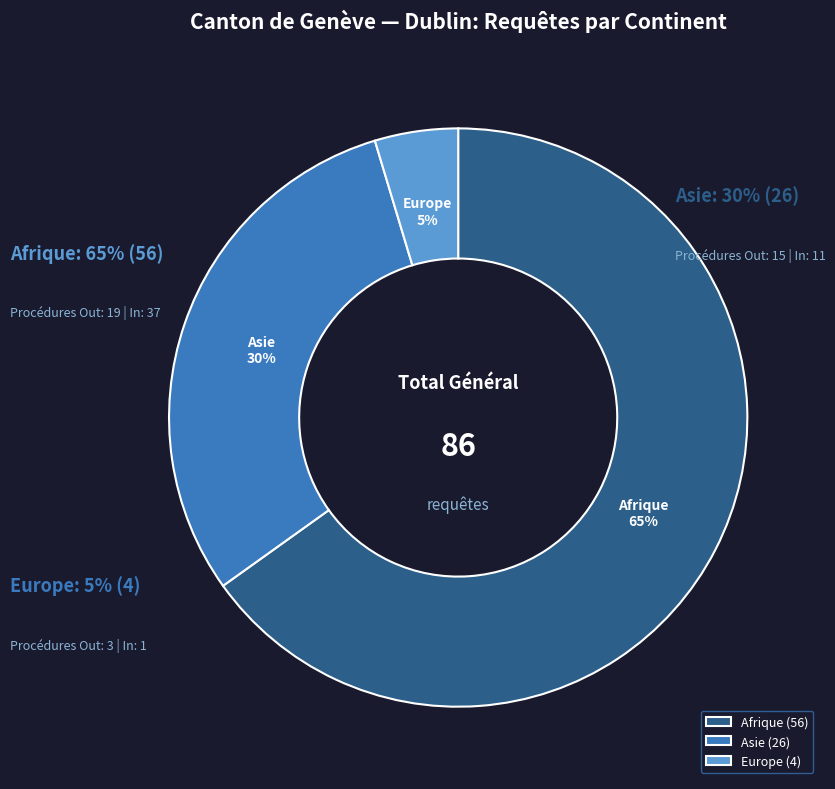

To the nearest percent, what percentage of the pie is Afrique?

65%